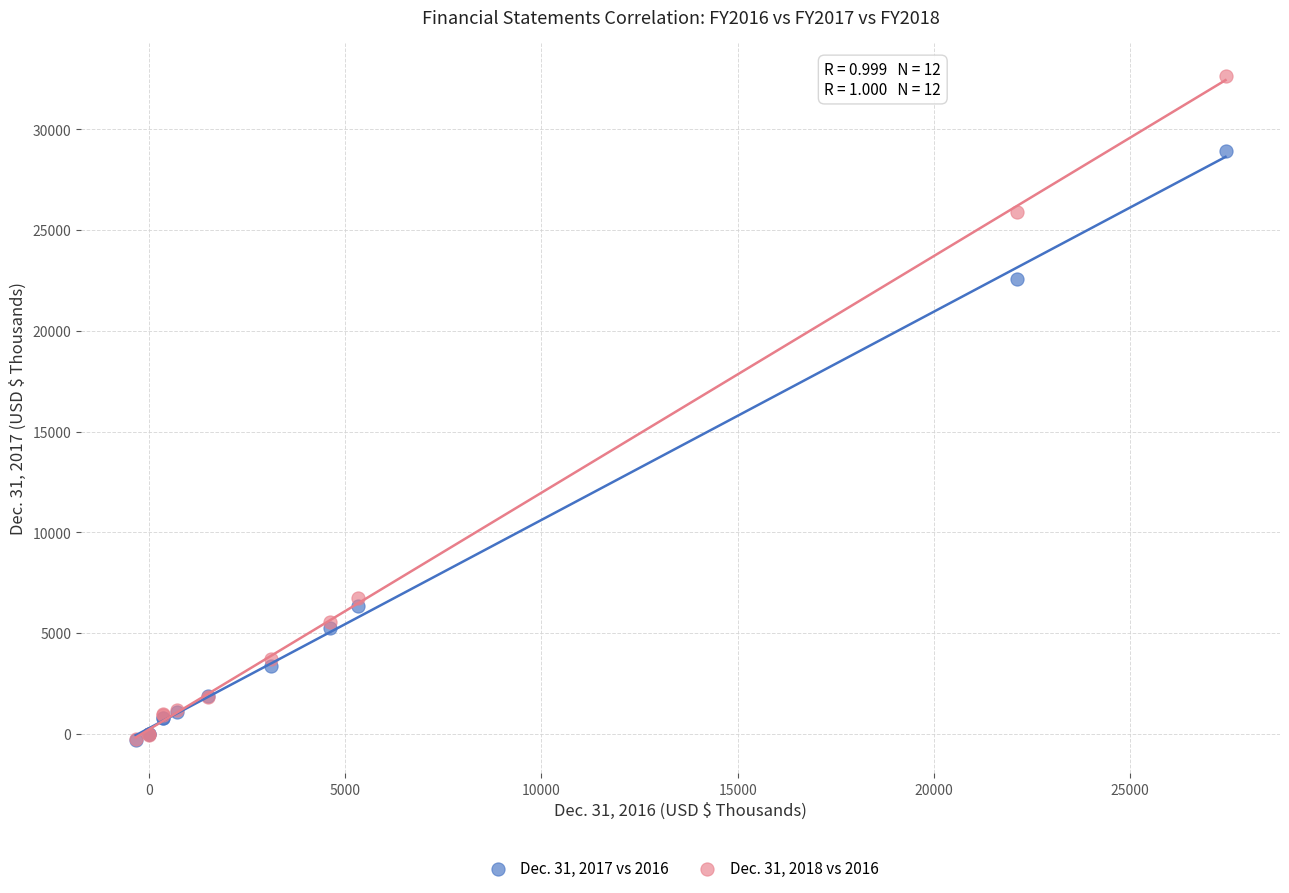

Across all series, what Y value is closest to 16176?

22587.0